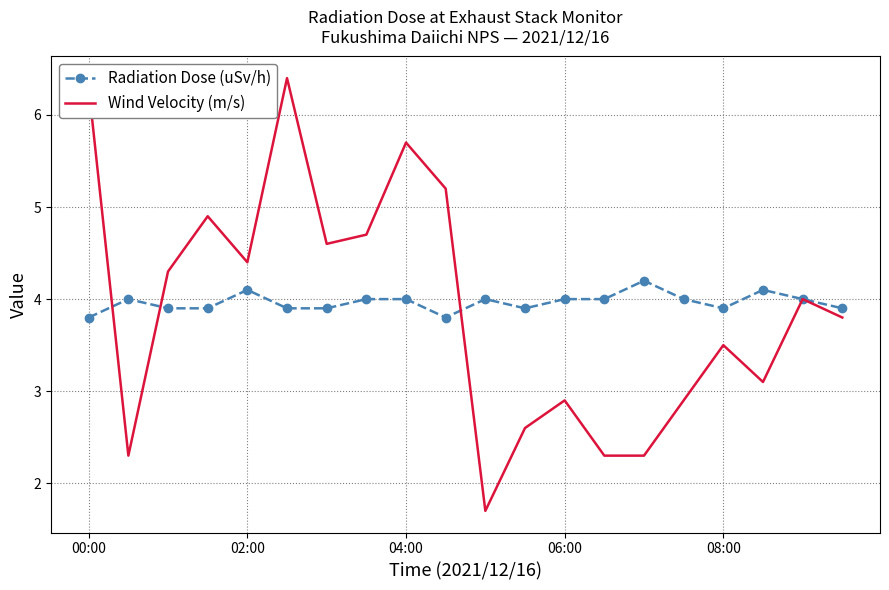

How many values in the Wind Velocity (m/s) series are below 4?

10